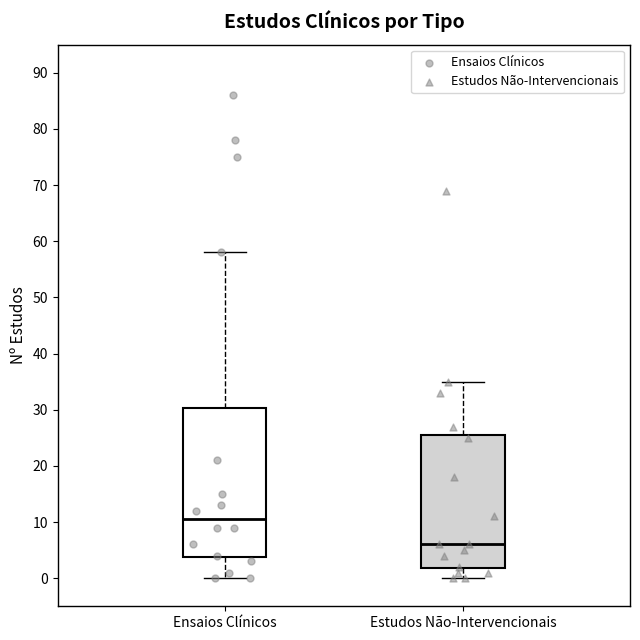

Where does the upper whisker of the box for Ensaios Clínicos end on the y-axis? The values are not printed on the chart, so give them approximately, as read against the axis.

58